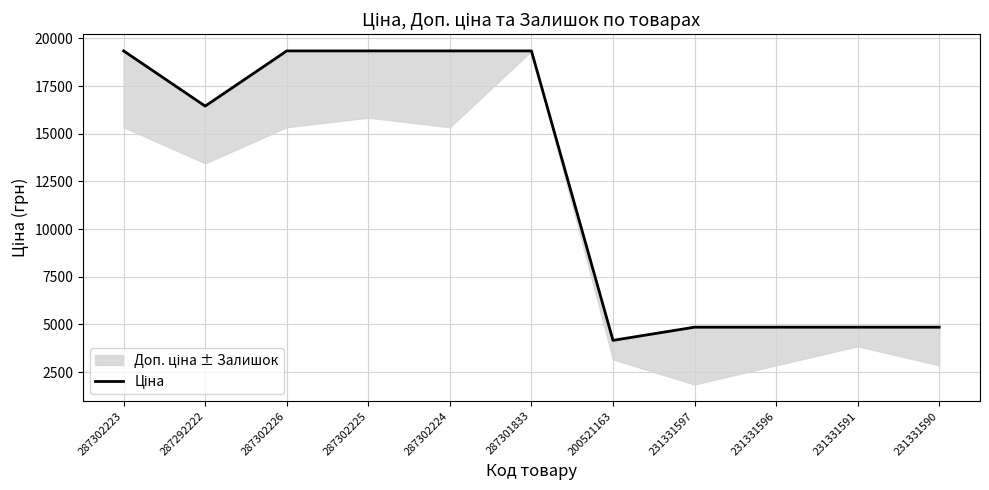

The chart shows a value of 4853.3 at 231331590. True or false?

True